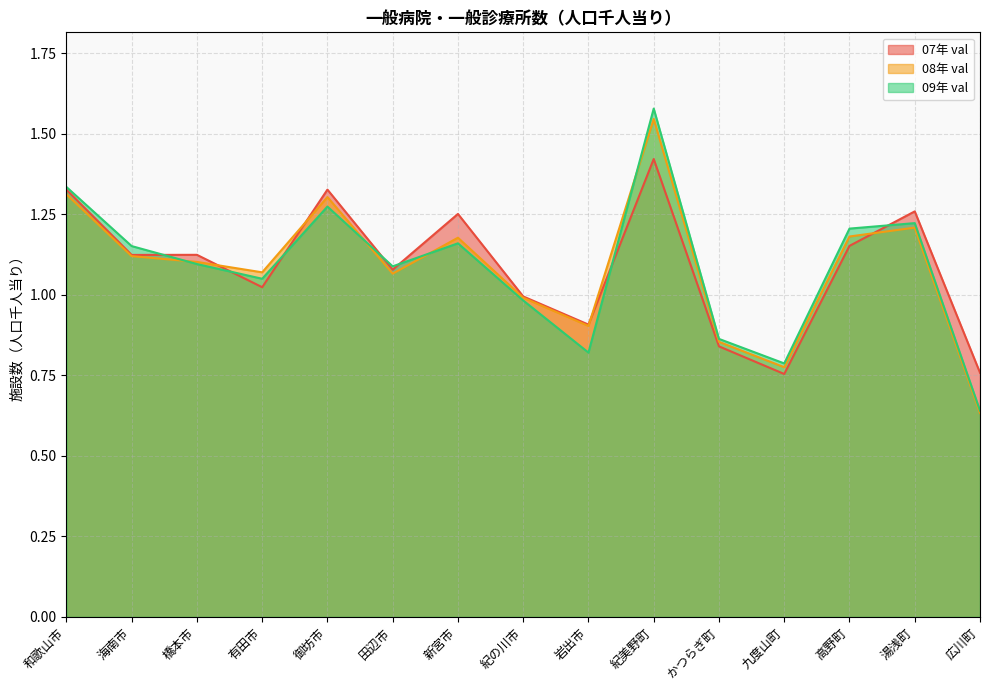

How many data points in 07年 rank are above 1?

10